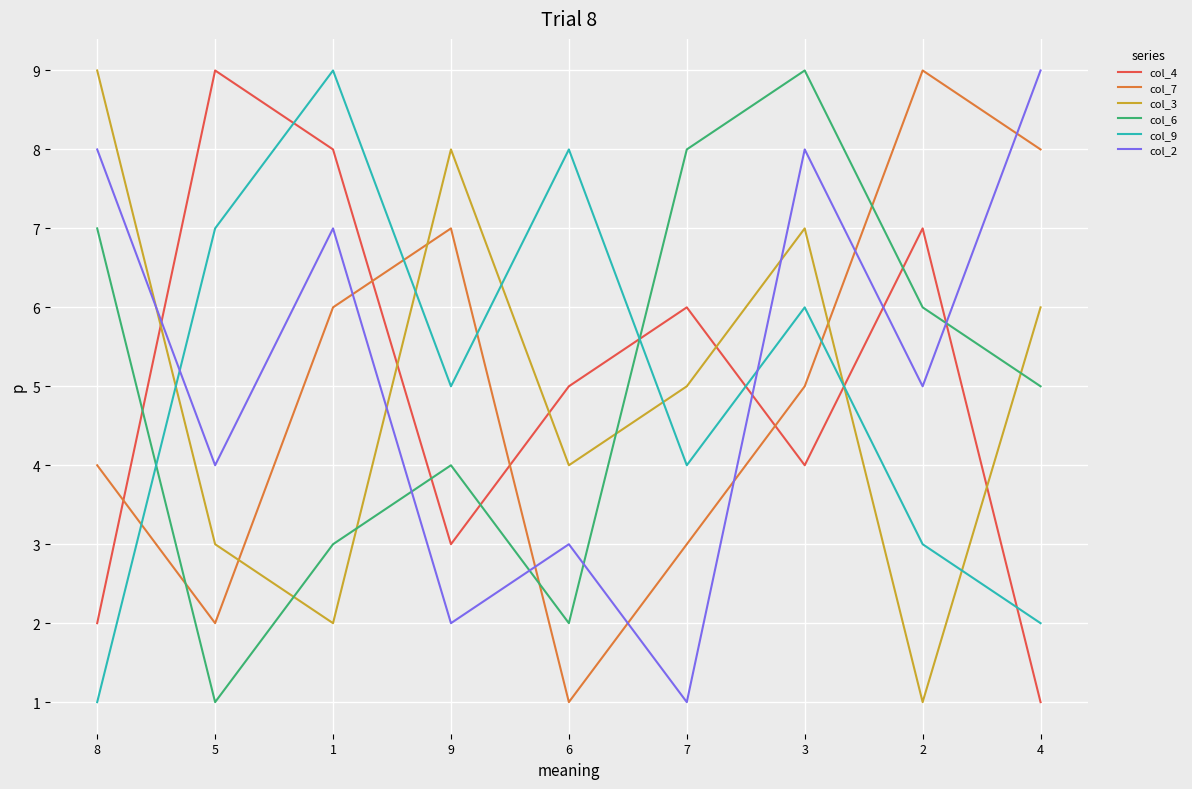

How many lines are shown in the chart?

6